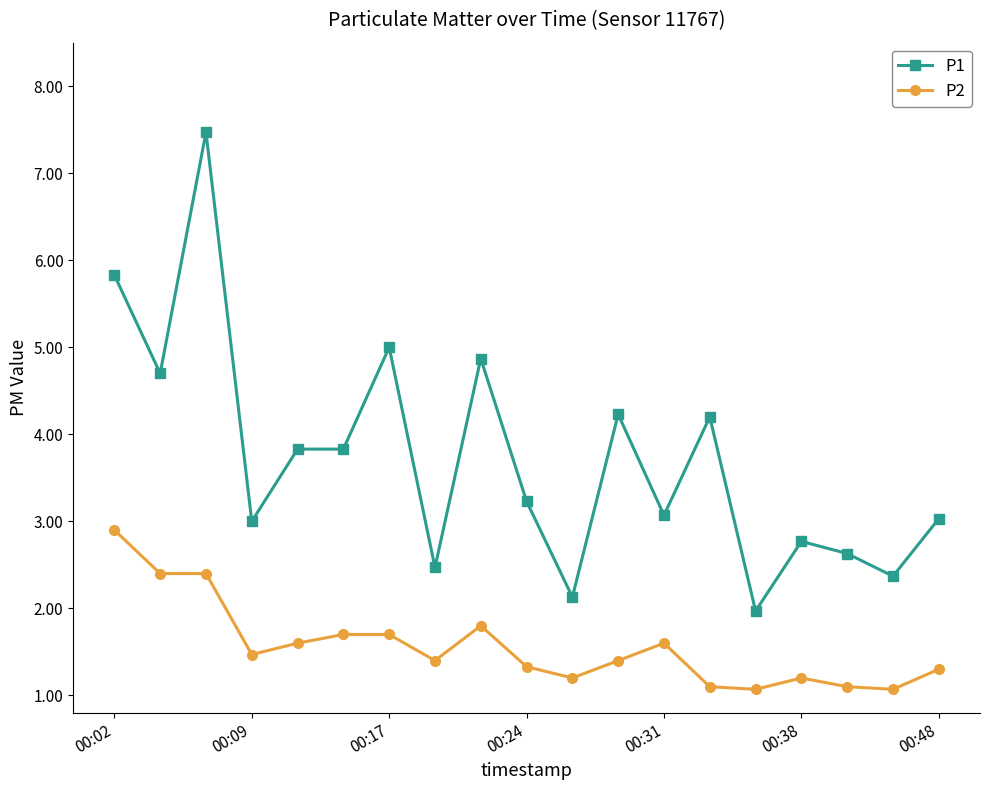

What is the minimum value shown in the chart?

1.1